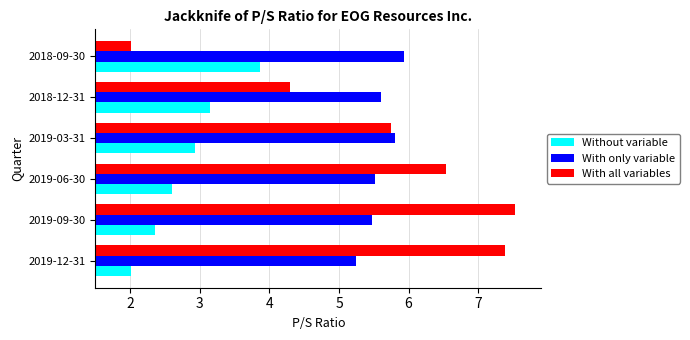

Where is Without variable nearest to the value 2?

2019-12-31